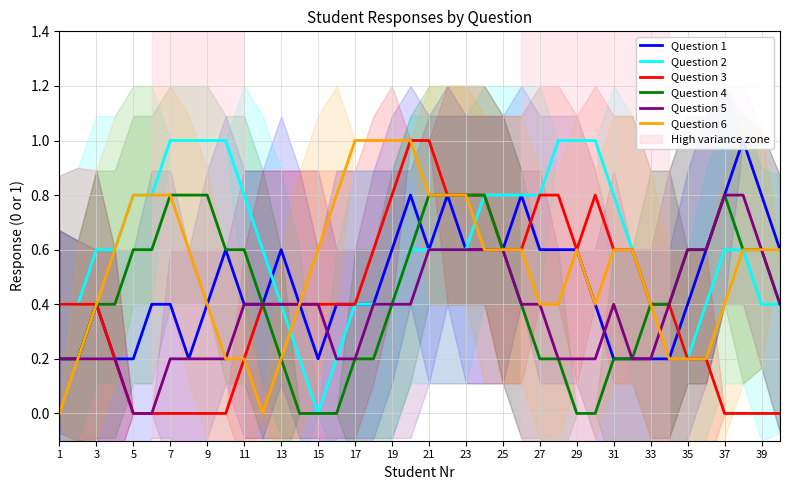

True or false: Question 6 has a value of 0.3 at 39.

False